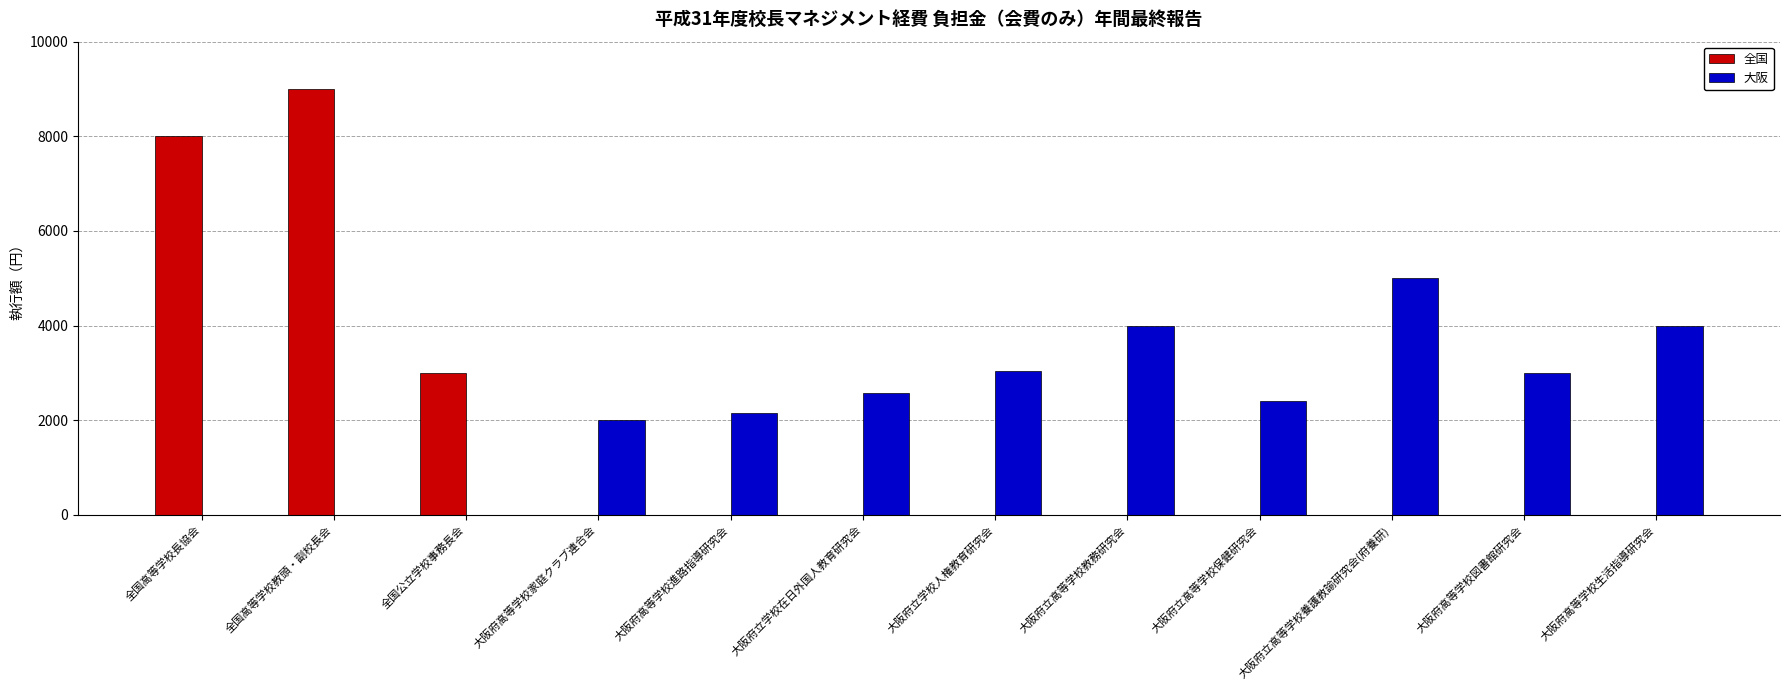

Read the 大阪 value at 大阪府立高等学校養護教諭研究会(府養研), to the nearest 50.

5000